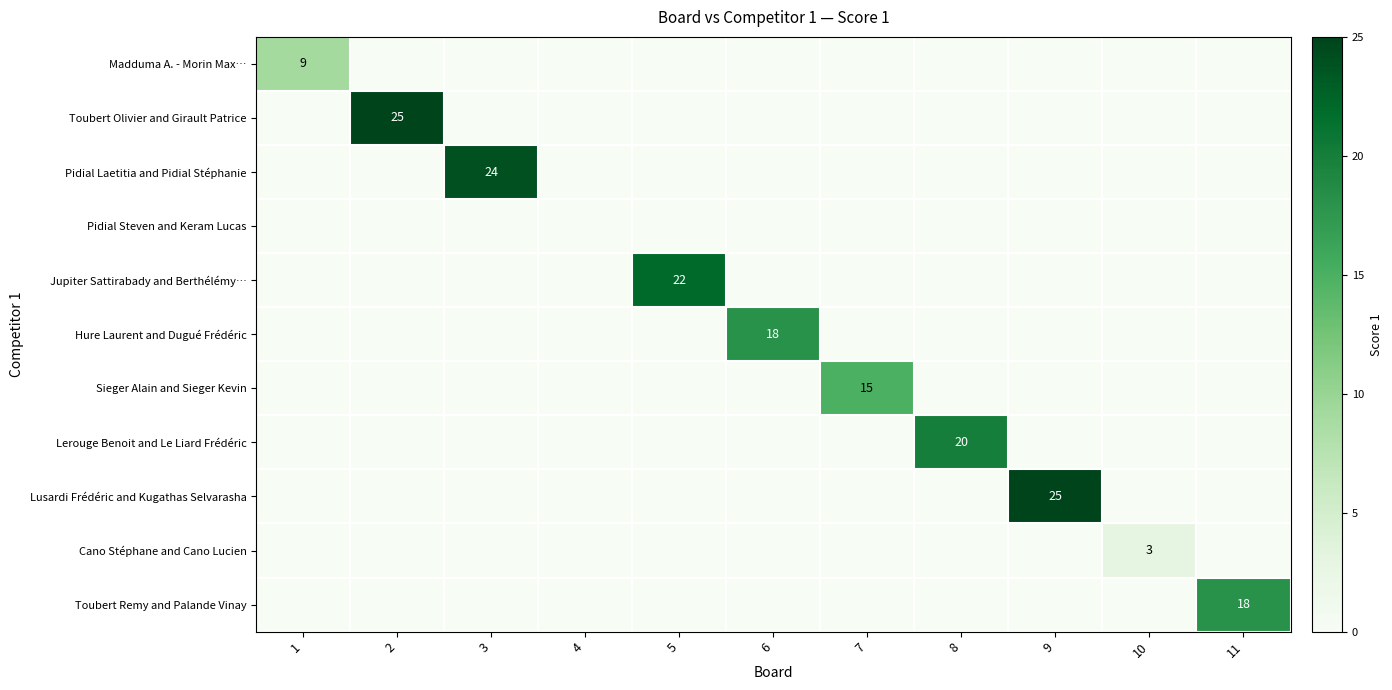

Count the number of categories in the chart.

11